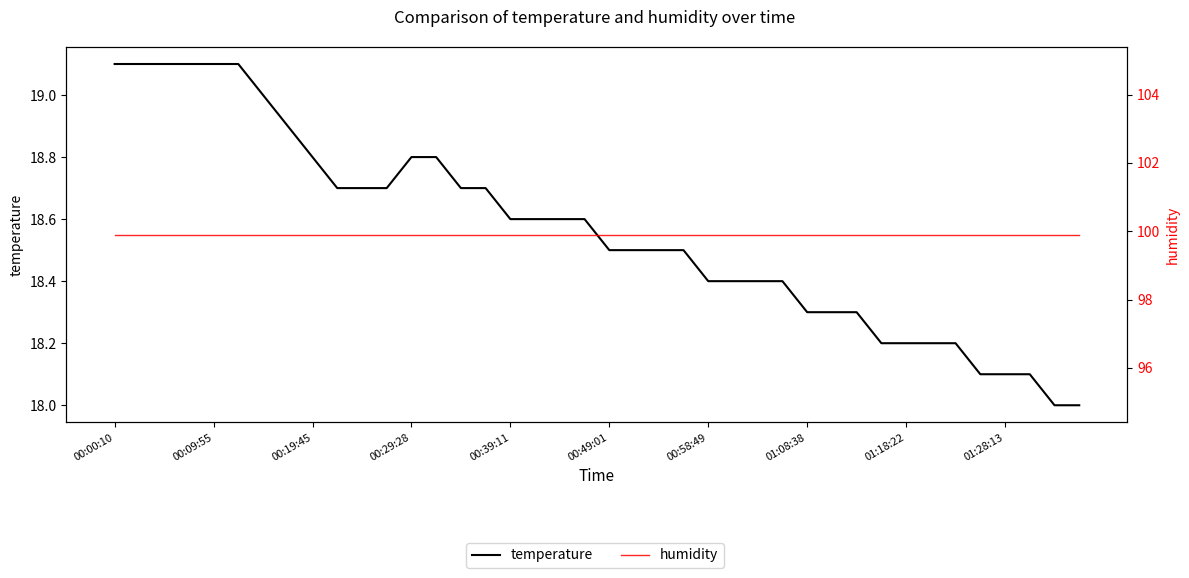

Which series has the largest total across all categories?

humidity